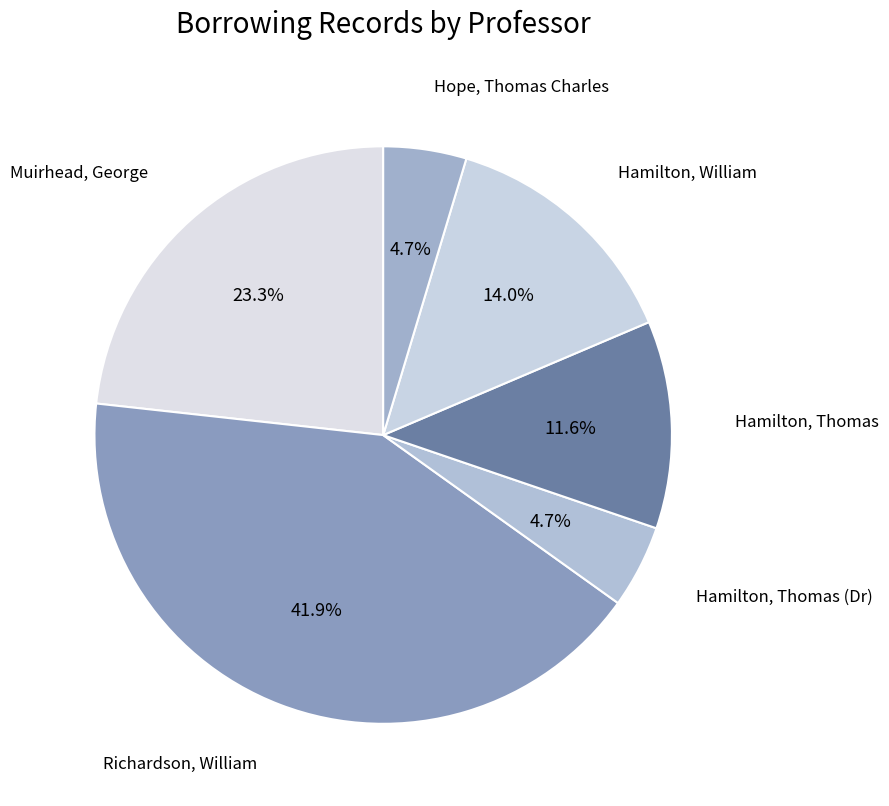

Is the sum of Muirhead, George and Richardson, William greater than half?

Yes